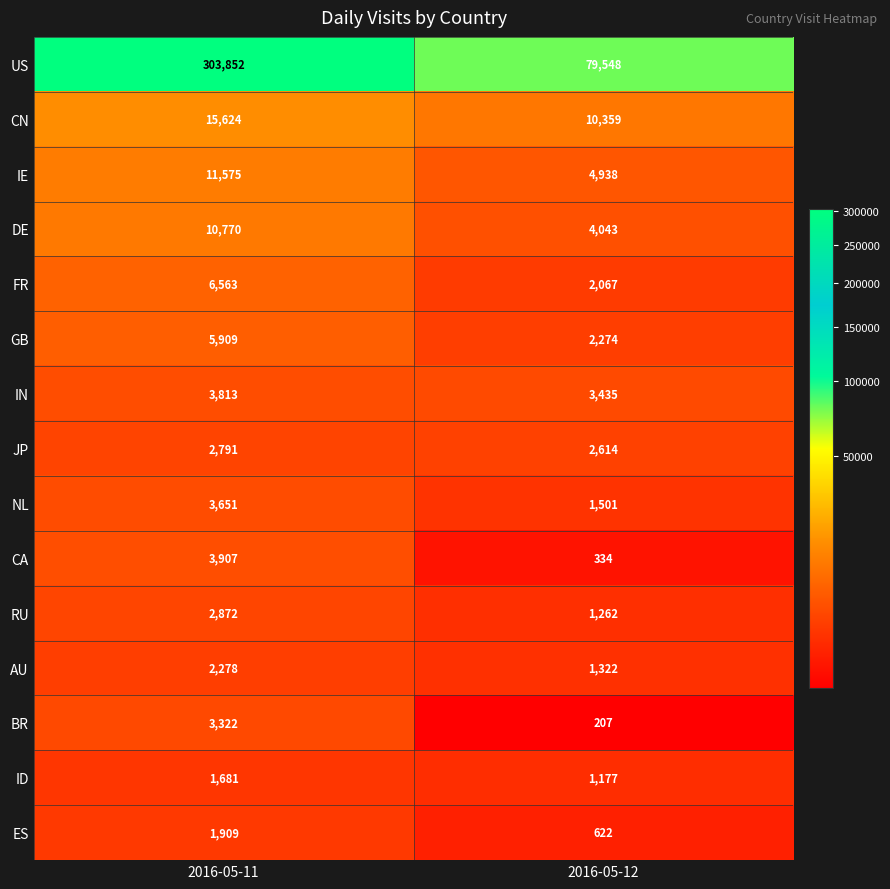

True or false: CN has a value of 10359 at 2016-05-12.

True